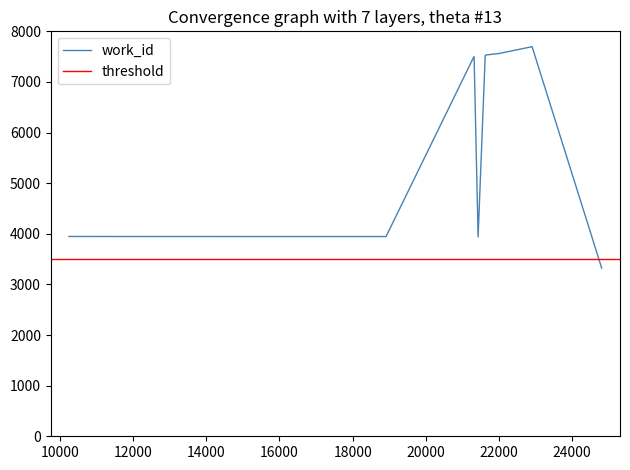

At which category does the chart reach its minimum across all series?

24805